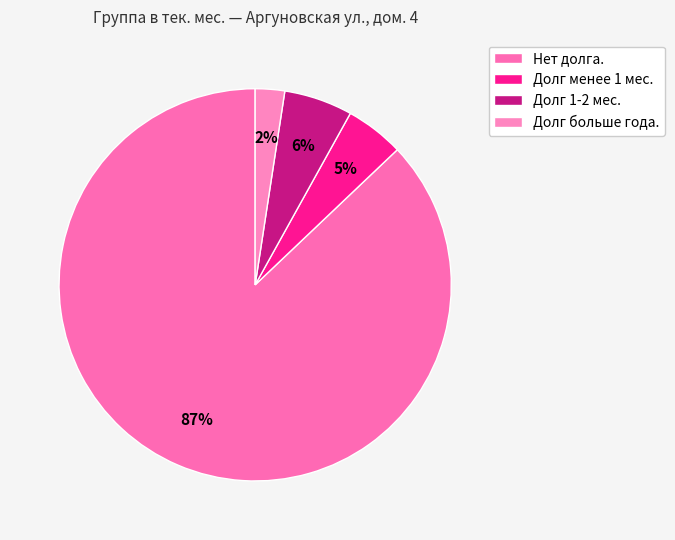

How many slices are in this pie chart?

4